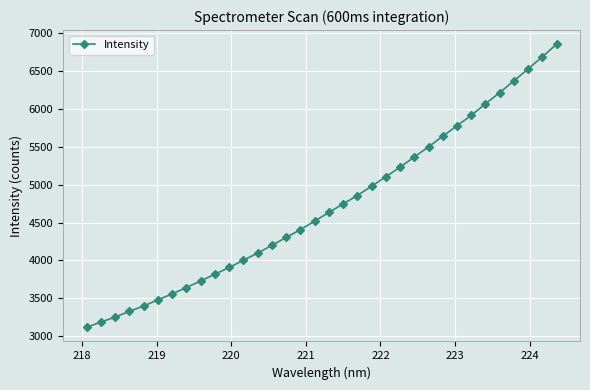

What is the greatest value displayed?

6854.9